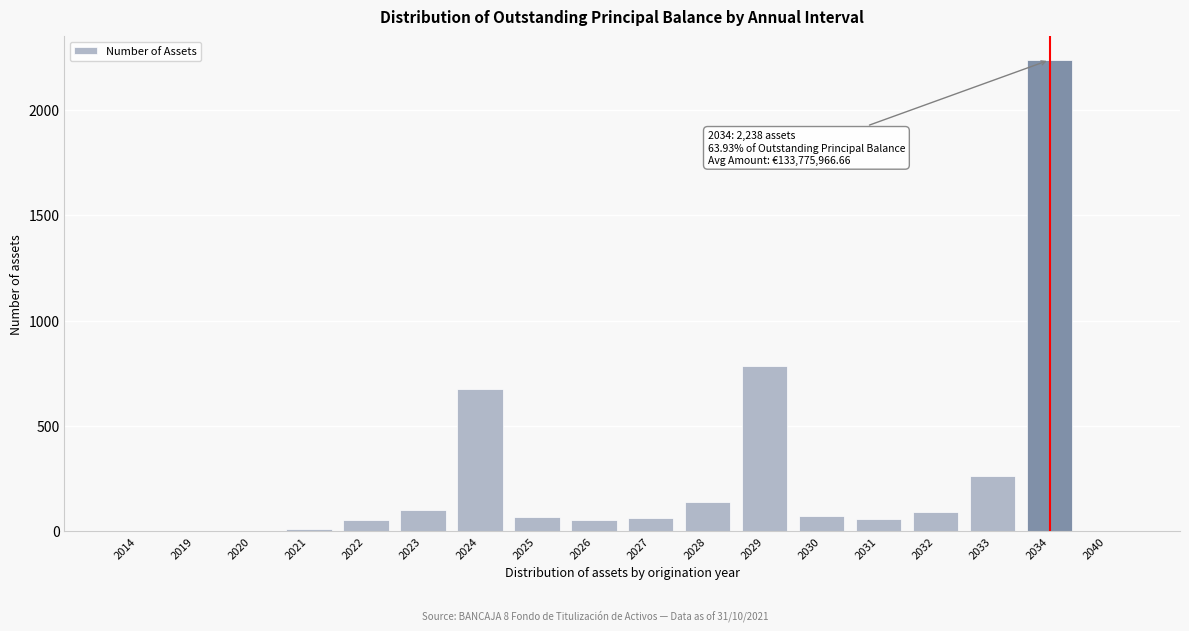

Is it true that the value at 2022 is 54?

True